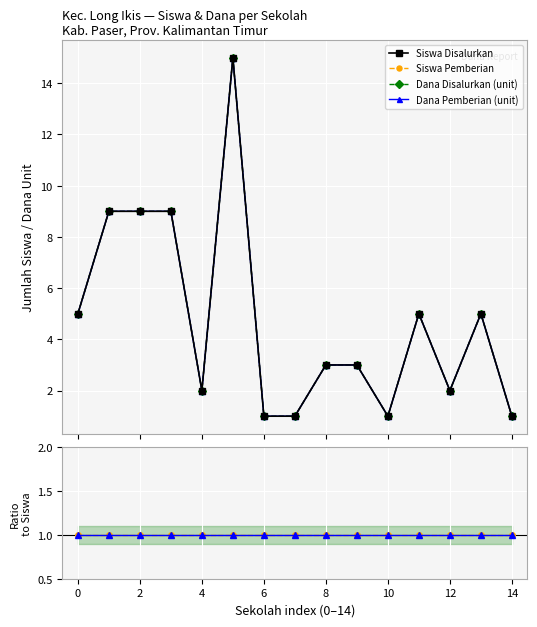

List the series in order of their peak value, highest first.

Siswa Disalurkan, Siswa Pemberian, Dana Disalurkan (unit), Dana Pemberian (unit), Dana Disalurkan ratio, Dana Pemberian ratio